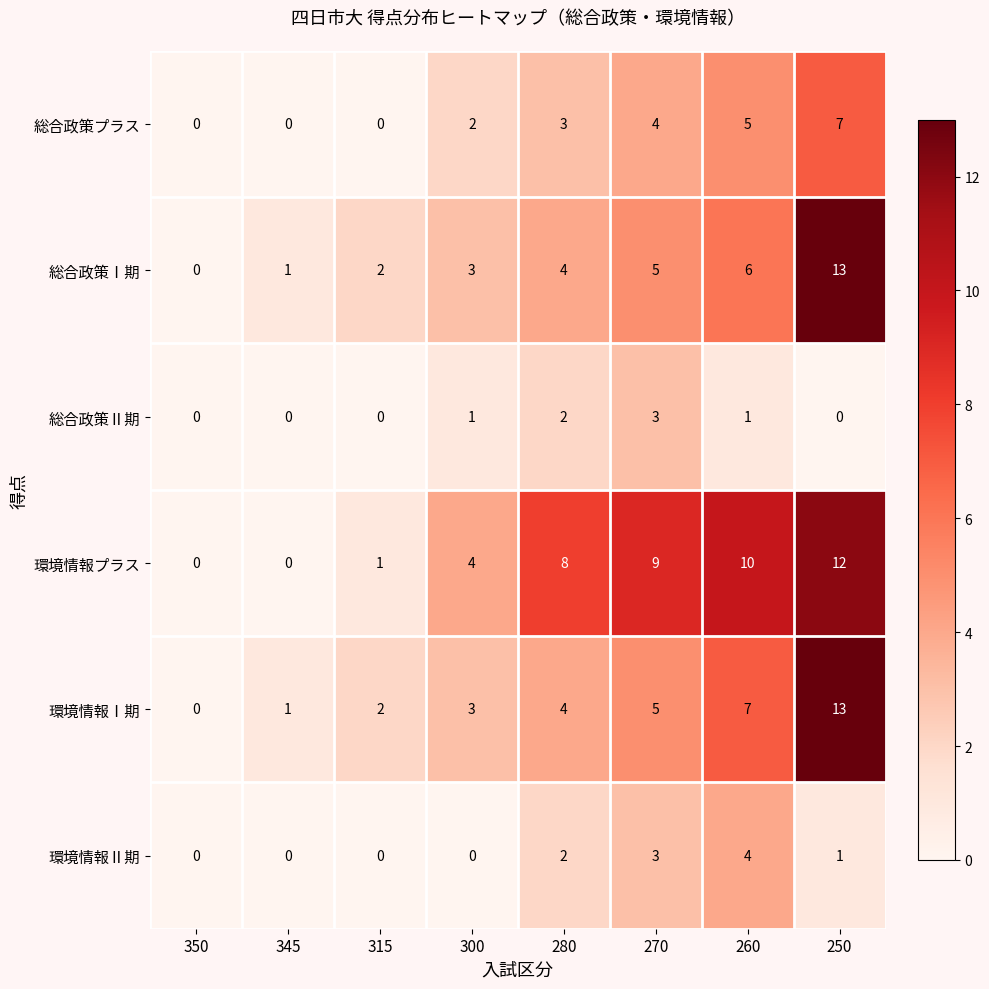

Is it true that 環境情報Ⅰ期 equals 4 at 280?

True